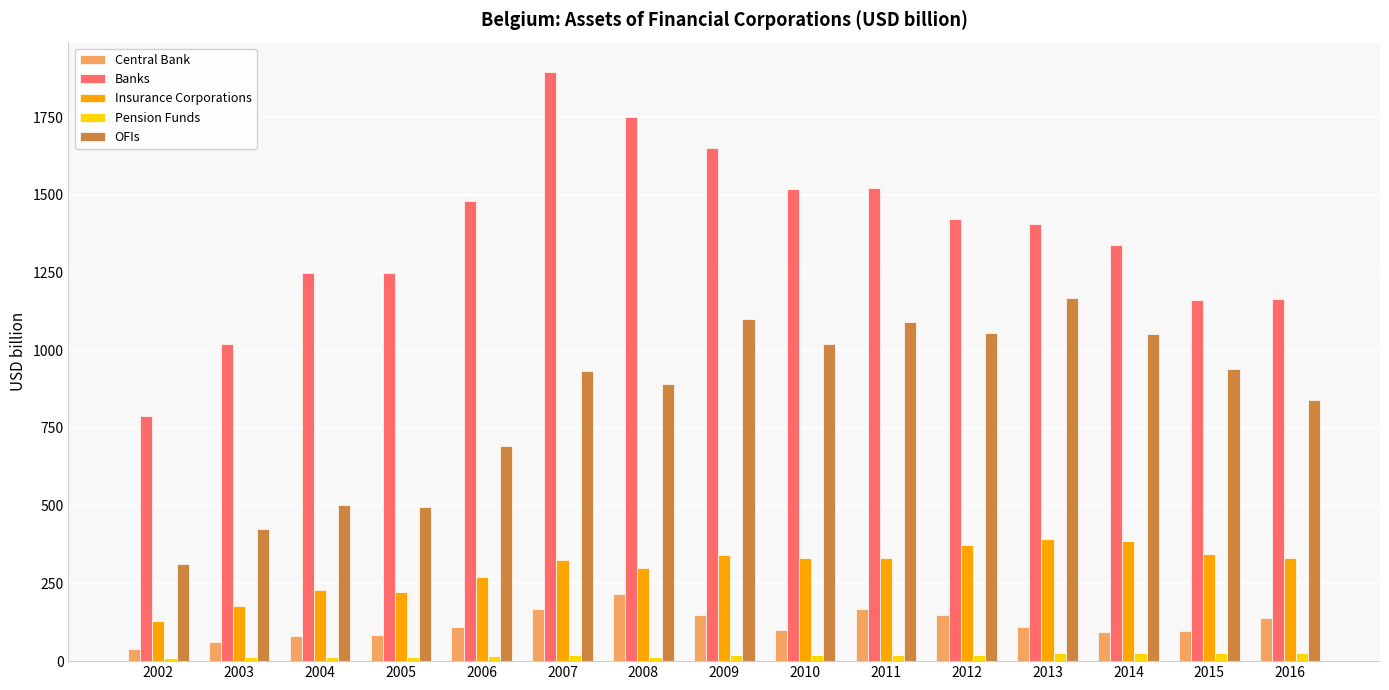

Which series changed the most between 2014 and 2015?

Banks